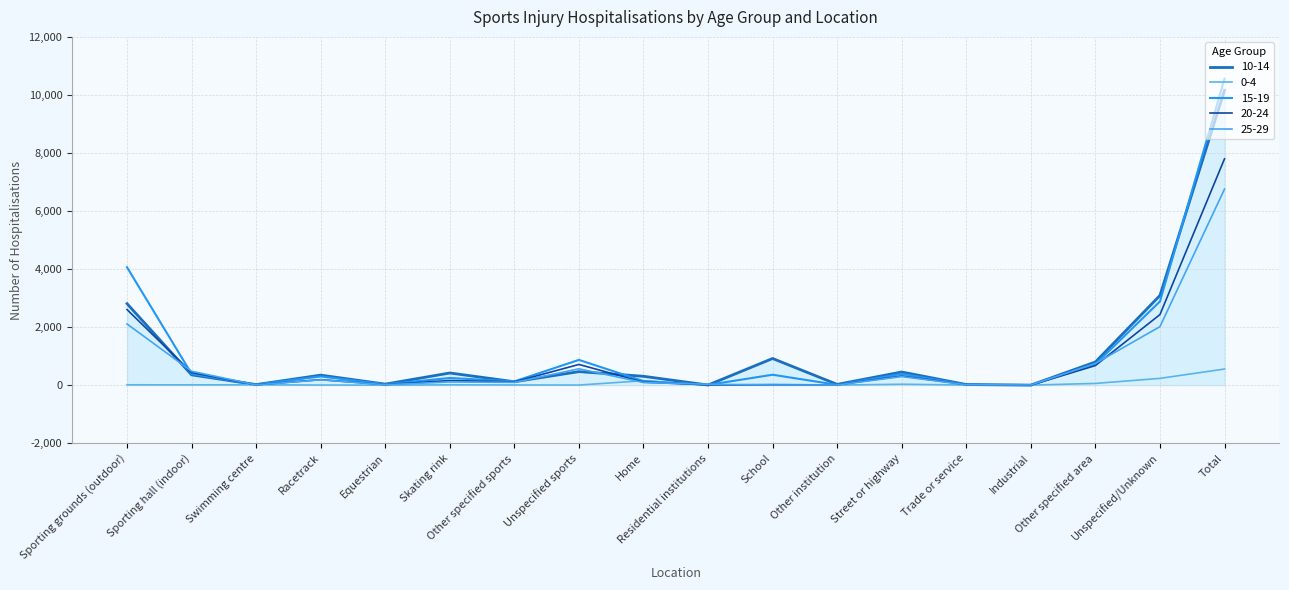

Does the chart have visible grid lines?

Yes